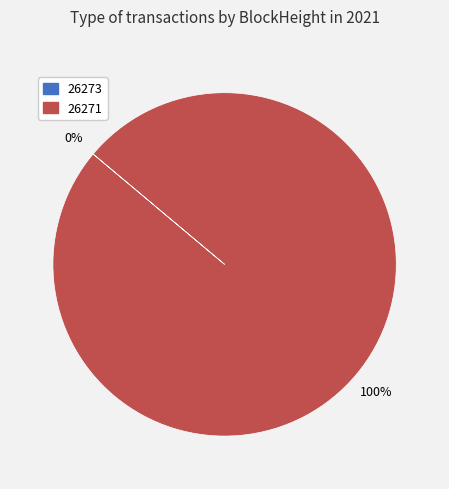

Which slice is the smallest?

26273